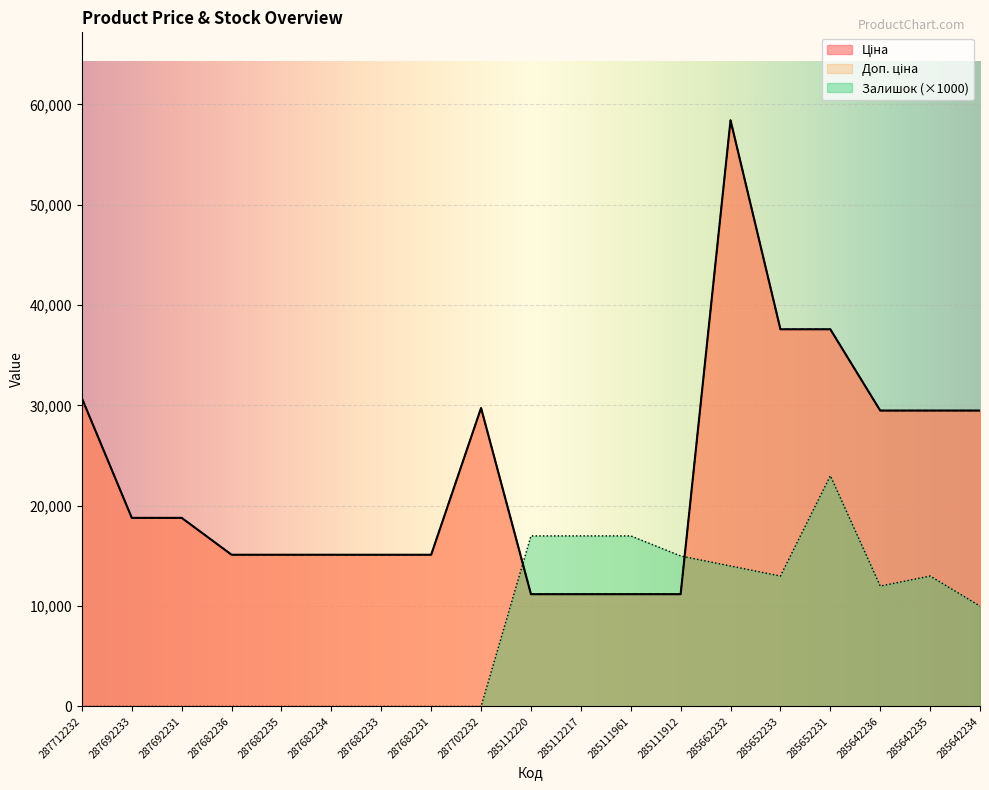

Reading left to right, list all the values displayed in this chart.

Ціна: 287712232=30717.1	287692233=18796.8	287692231=18796.8	287682236=15120.0	287682235=15120.0	287682234=15120.0	287682233=15120.0	287682231=15120.0	287702232=29747.2	285112220=11188.2	285112217=11188.2	285111961=11188.2	285111912=11188.2	285662232=58426.5	285652233=37593.6	285652231=37593.6	285642236=29491.5	285642235=29491.5	285642234=29491.5
Доп. ціна: 287712232=30717.1	287692233=18796.8	287692231=18796.8	287682236=15120.0	287682235=15120.0	287682234=15120.0	287682233=15120.0	287682231=15120.0	287702232=29747.2	285112220=11188.2	285112217=11188.2	285111961=11188.2	285111912=11188.2	285662232=58426.5	285652233=37593.6	285652231=37593.6	285642236=29491.5	285642235=29491.5	285642234=29491.5
Залишок: 287712232=0.0	287692233=0.0	287692231=0.0	287682236=0.0	287682235=0.0	287682234=0.0	287682233=0.0	287682231=0.0	287702232=0.0	285112220=17000.0	285112217=17000.0	285111961=17000.0	285111912=15000.0	285662232=14000.0	285652233=13000.0	285652231=23000.0	285642236=12000.0	285642235=13000.0	285642234=10000.0